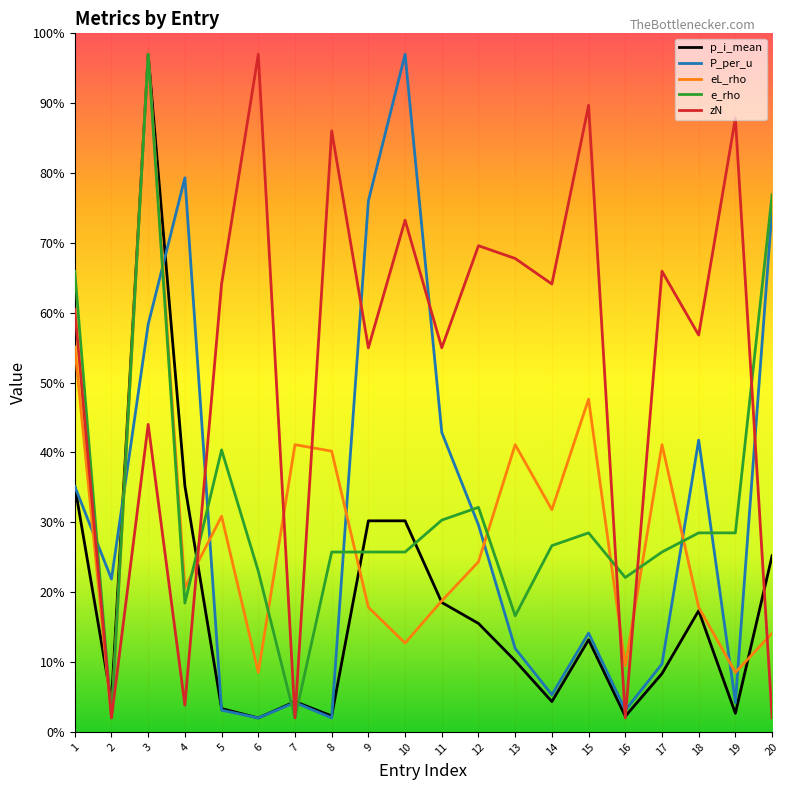

True or false: P_per_u and eL_rho cross at least once.

True